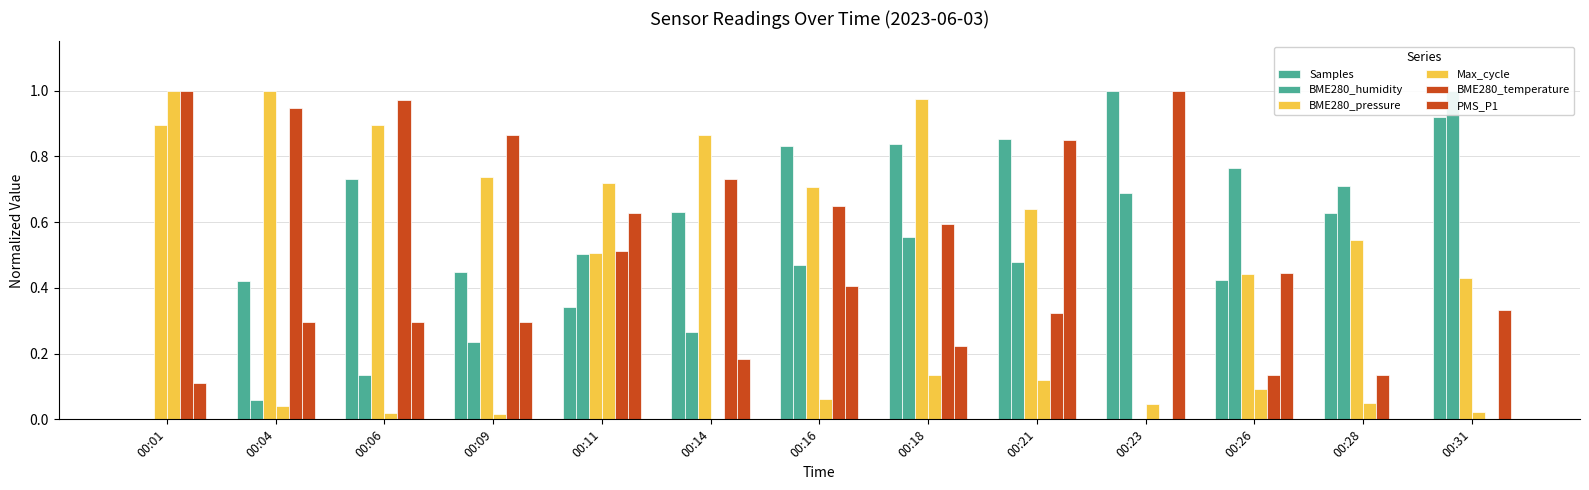

Are the bars grouped side by side (vs. stacked)?

Yes